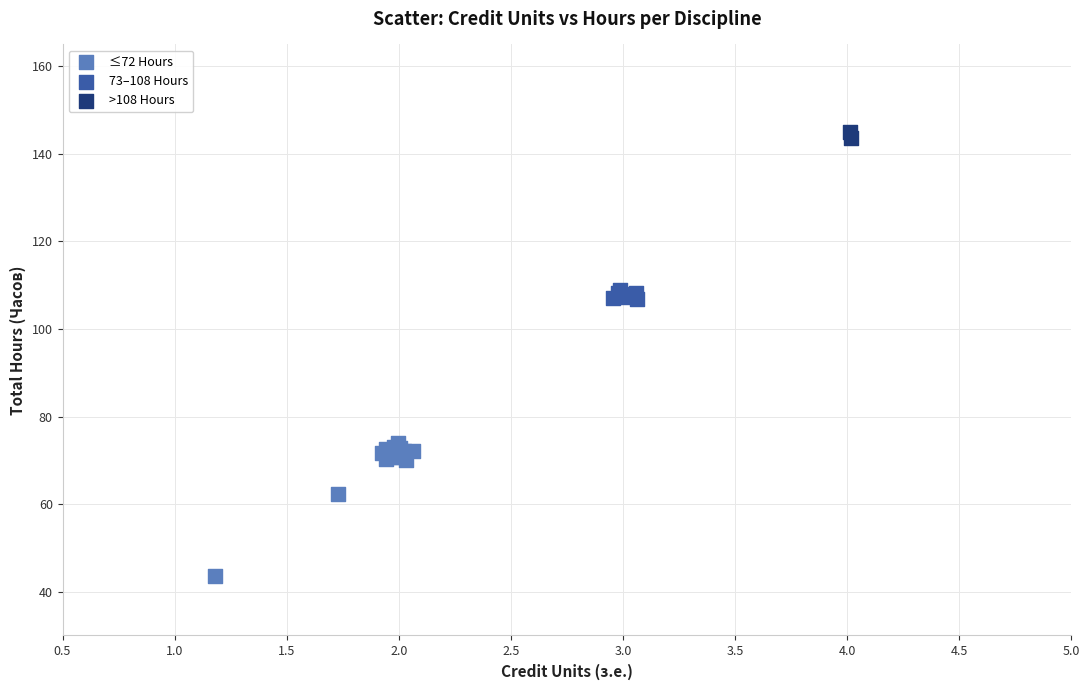

Which series reaches the maximum Y coordinate?

>108 Hours